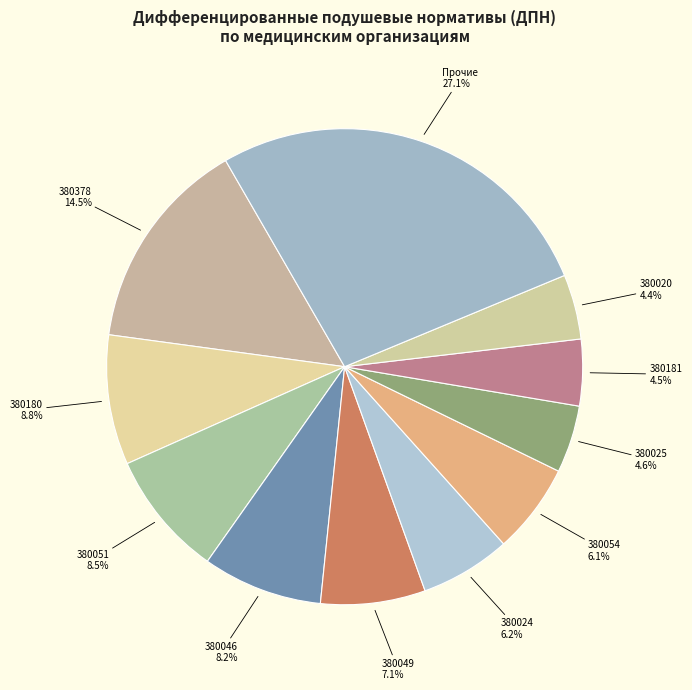

What portion of the pie excludes 380020?

95.6%